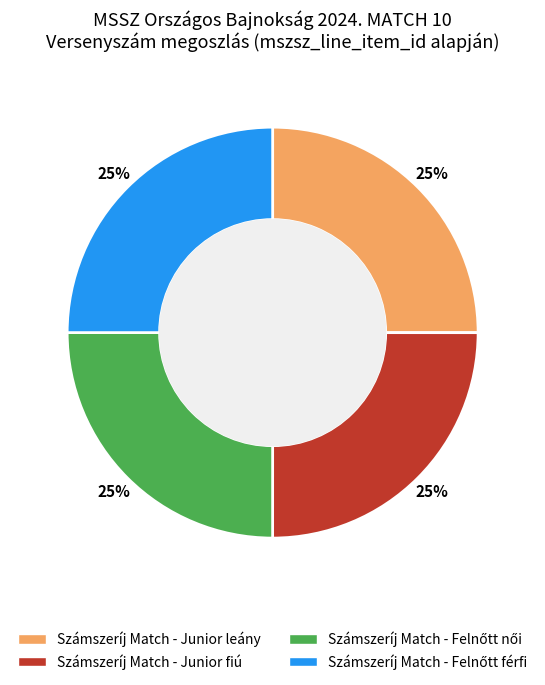

To the nearest percent, what is the combined percentage of Számszeríj Match - Junior fiú and Számszeríj Match - Junior leány?

50%